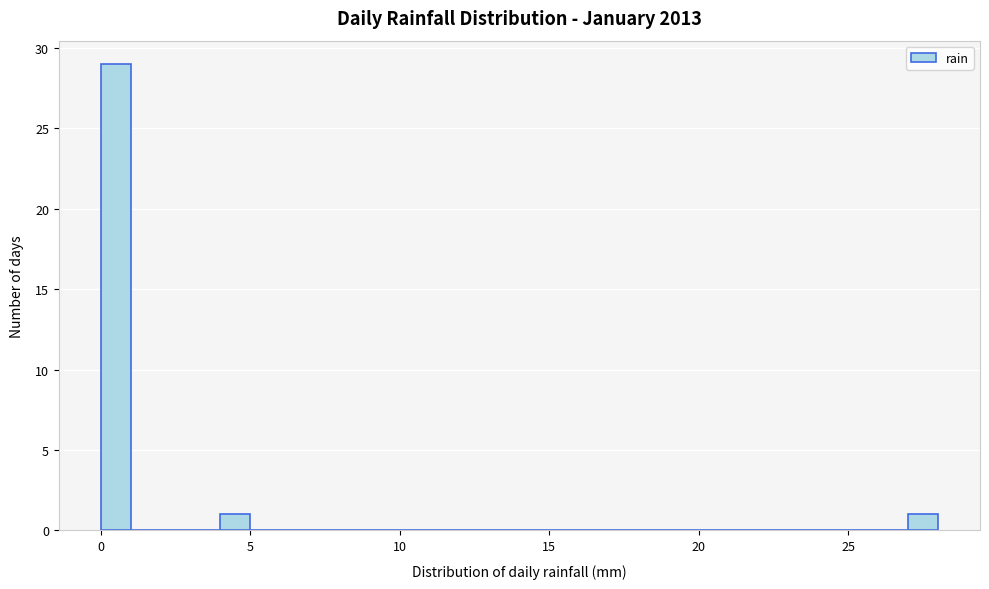

Read against the x-axis, roughly where is the centre of the tallest bar?

0.5